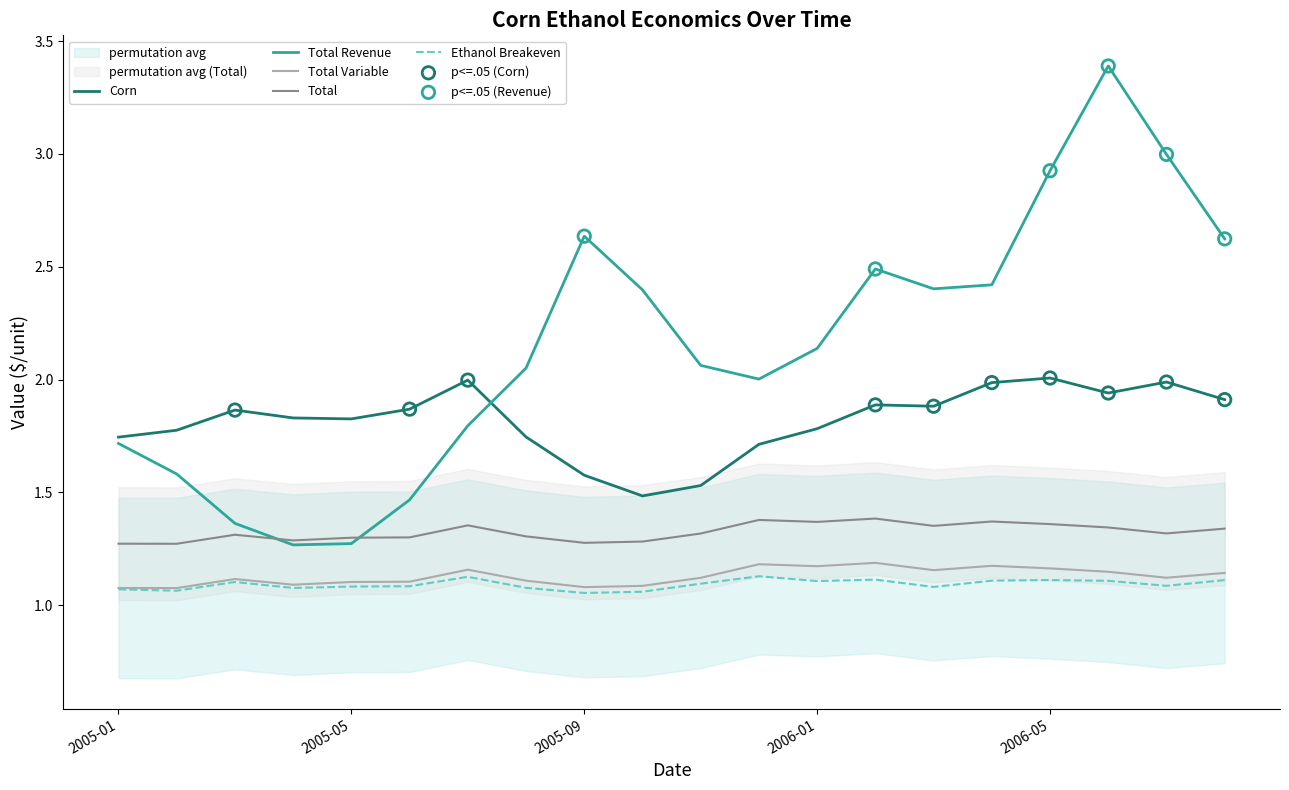

Which series has the largest Y range (max minus min)?

Total Revenue